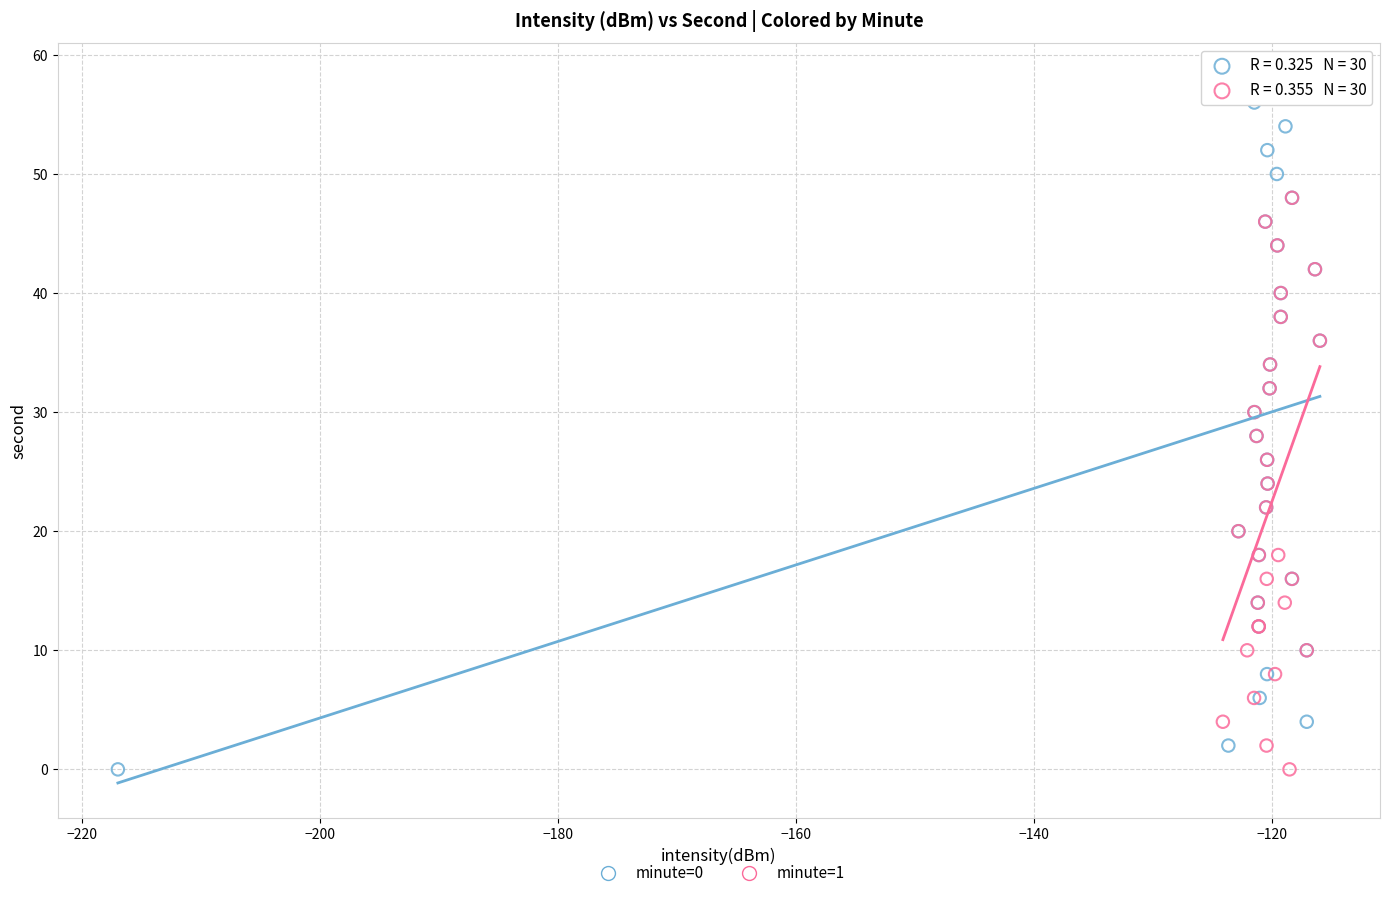

Which series contains the highest Y value?

minute=0